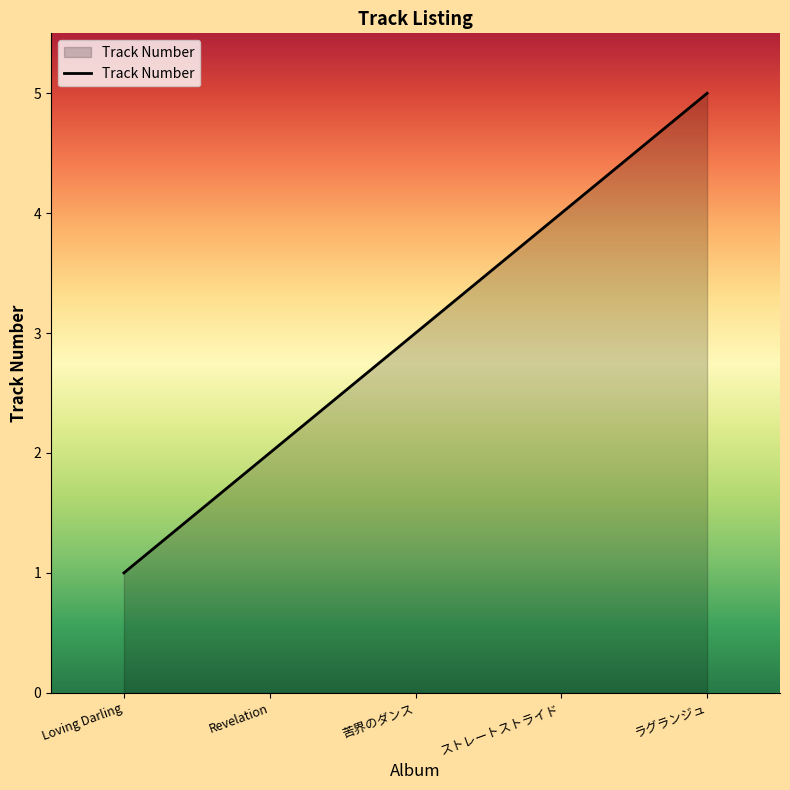

Count the number of categories in the chart.

5